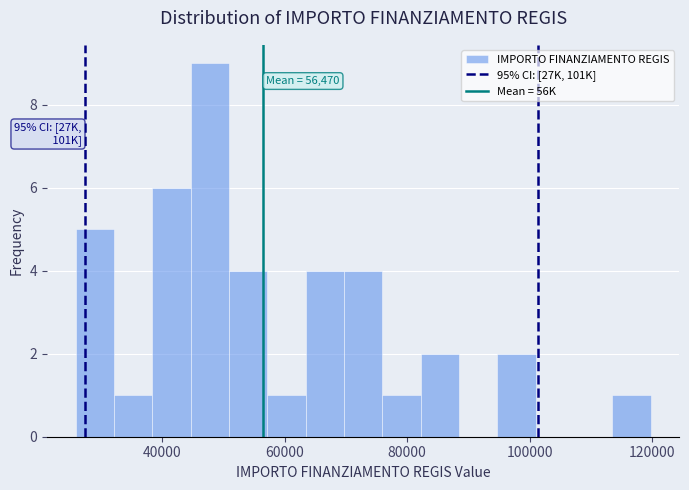

Around what value on the x-axis is the tallest bar? Give the approximate position of its centre, as read against the axis.

48000